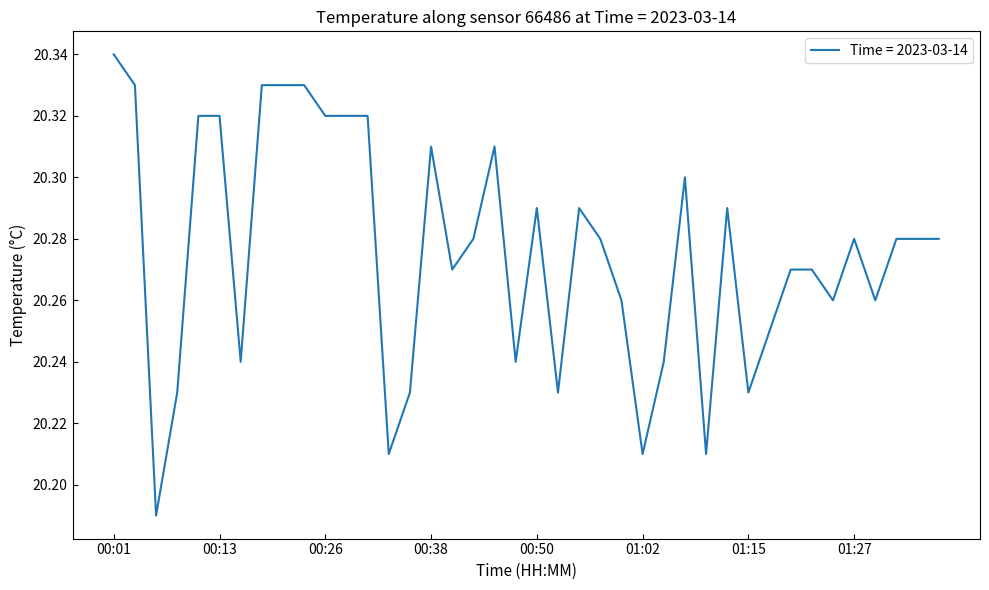

How many lines are shown in the chart?

1